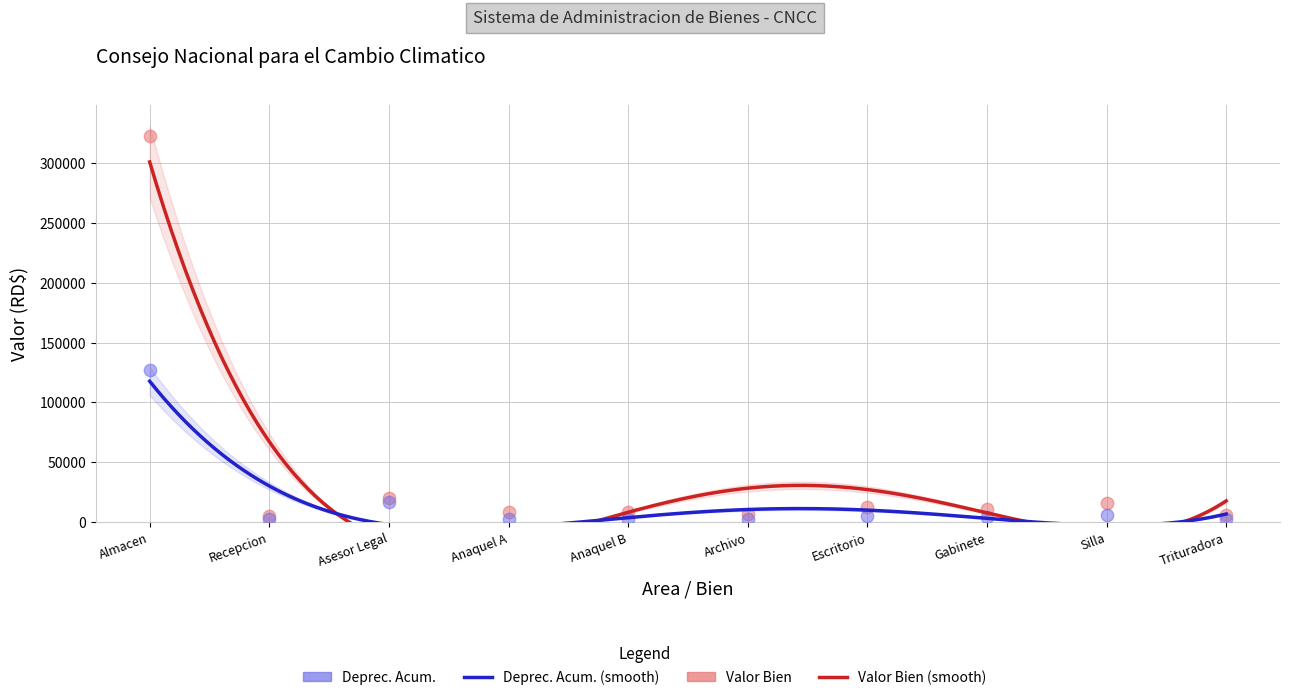

What are all the series names shown in the legend?

Valor Bien, Deprec. Acum.